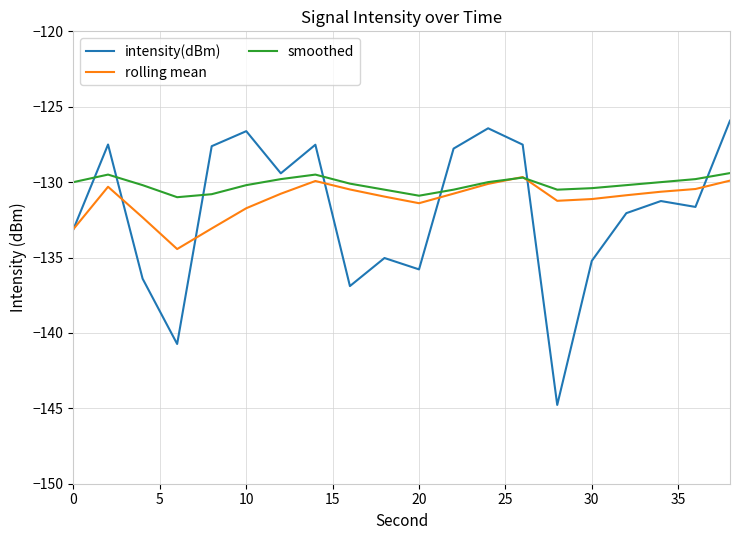

What is the greatest value displayed?

-125.9